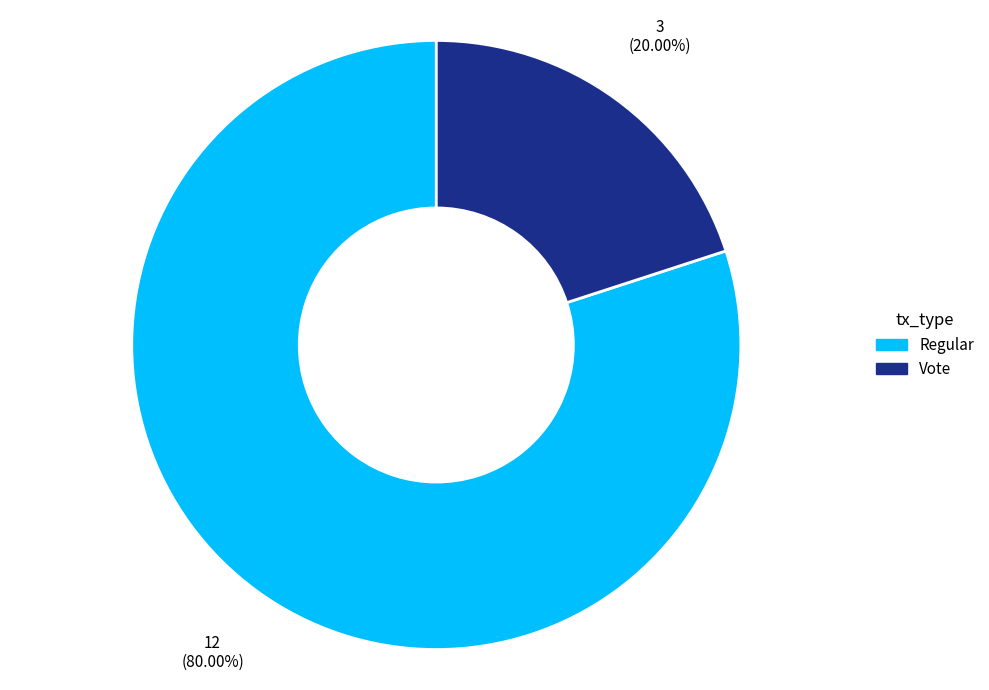

Which category has the smallest portion of the pie?

Vote